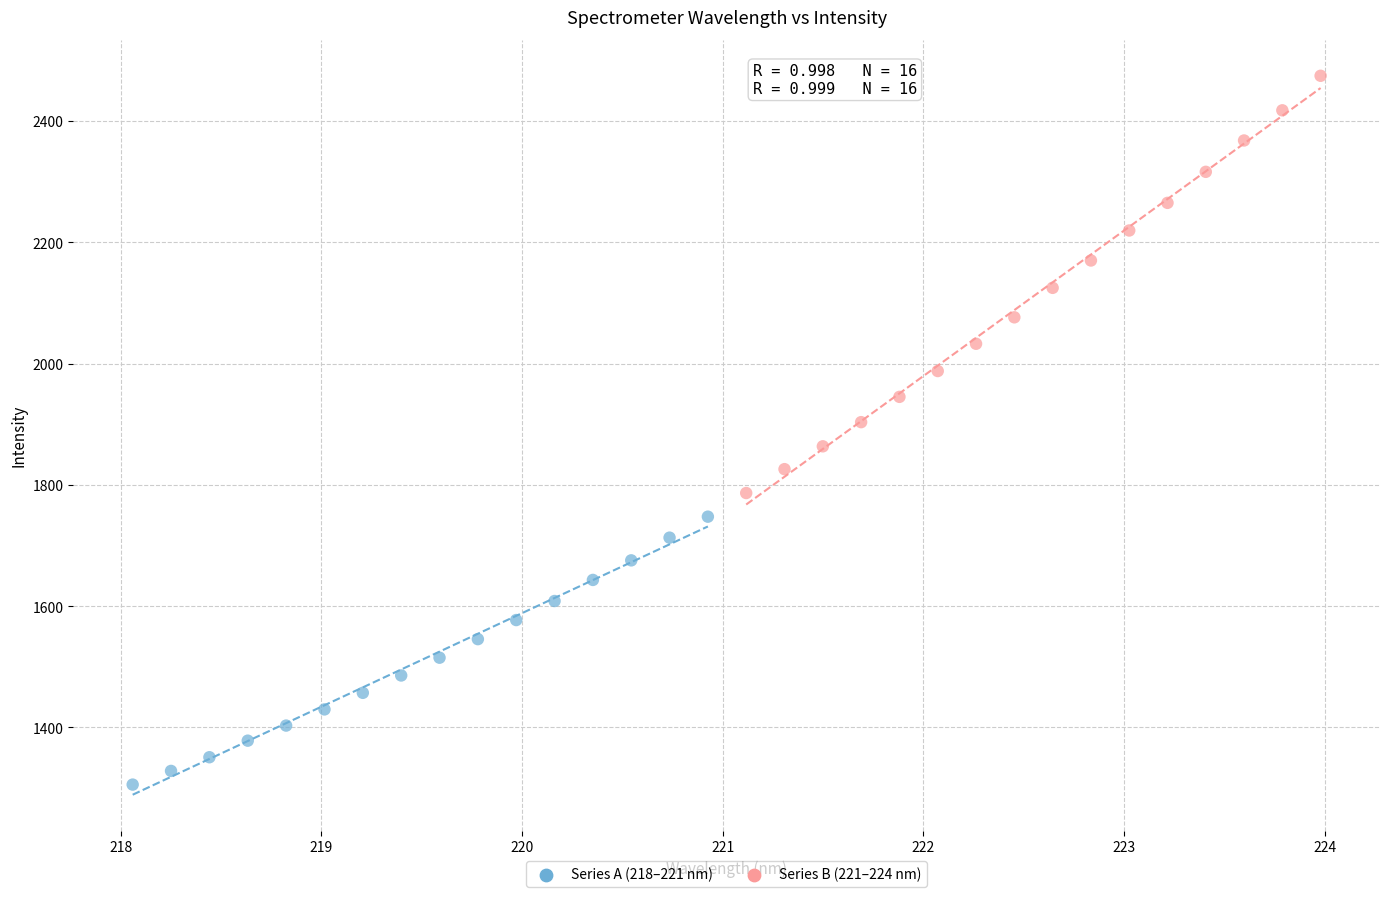

Which series has the largest Y range (max minus min)?

Series B (221–224 nm)